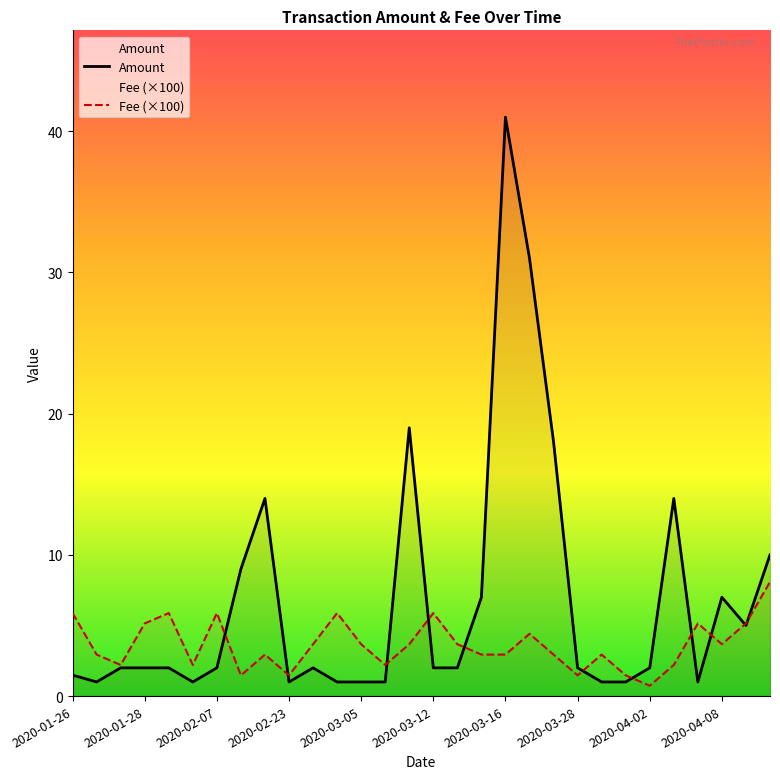

What is the lowest value of the Amount series?

1.0